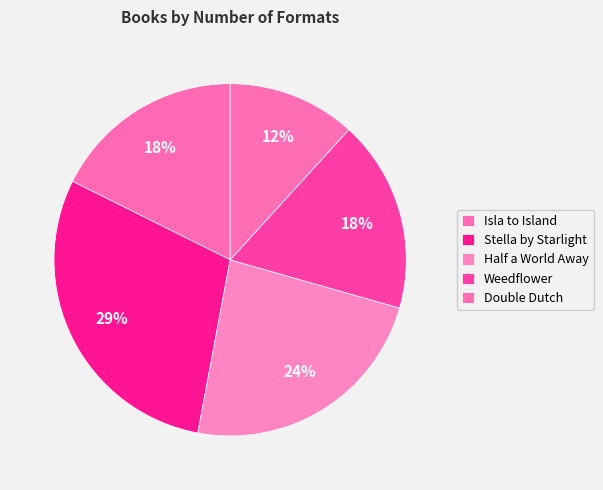

How many slices are in this pie chart?

5